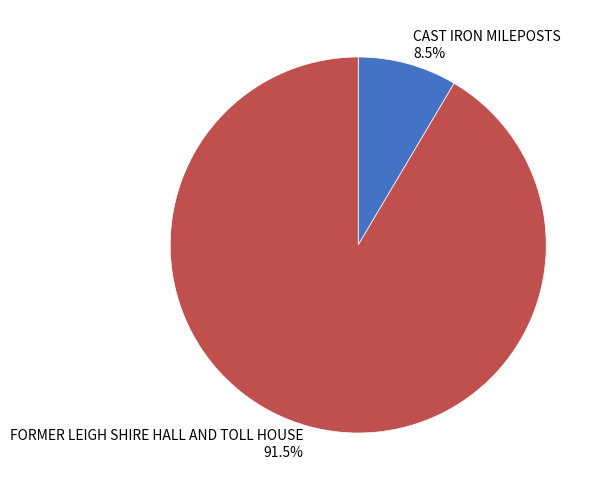

To the nearest percent, what is the average slice percentage?

50%